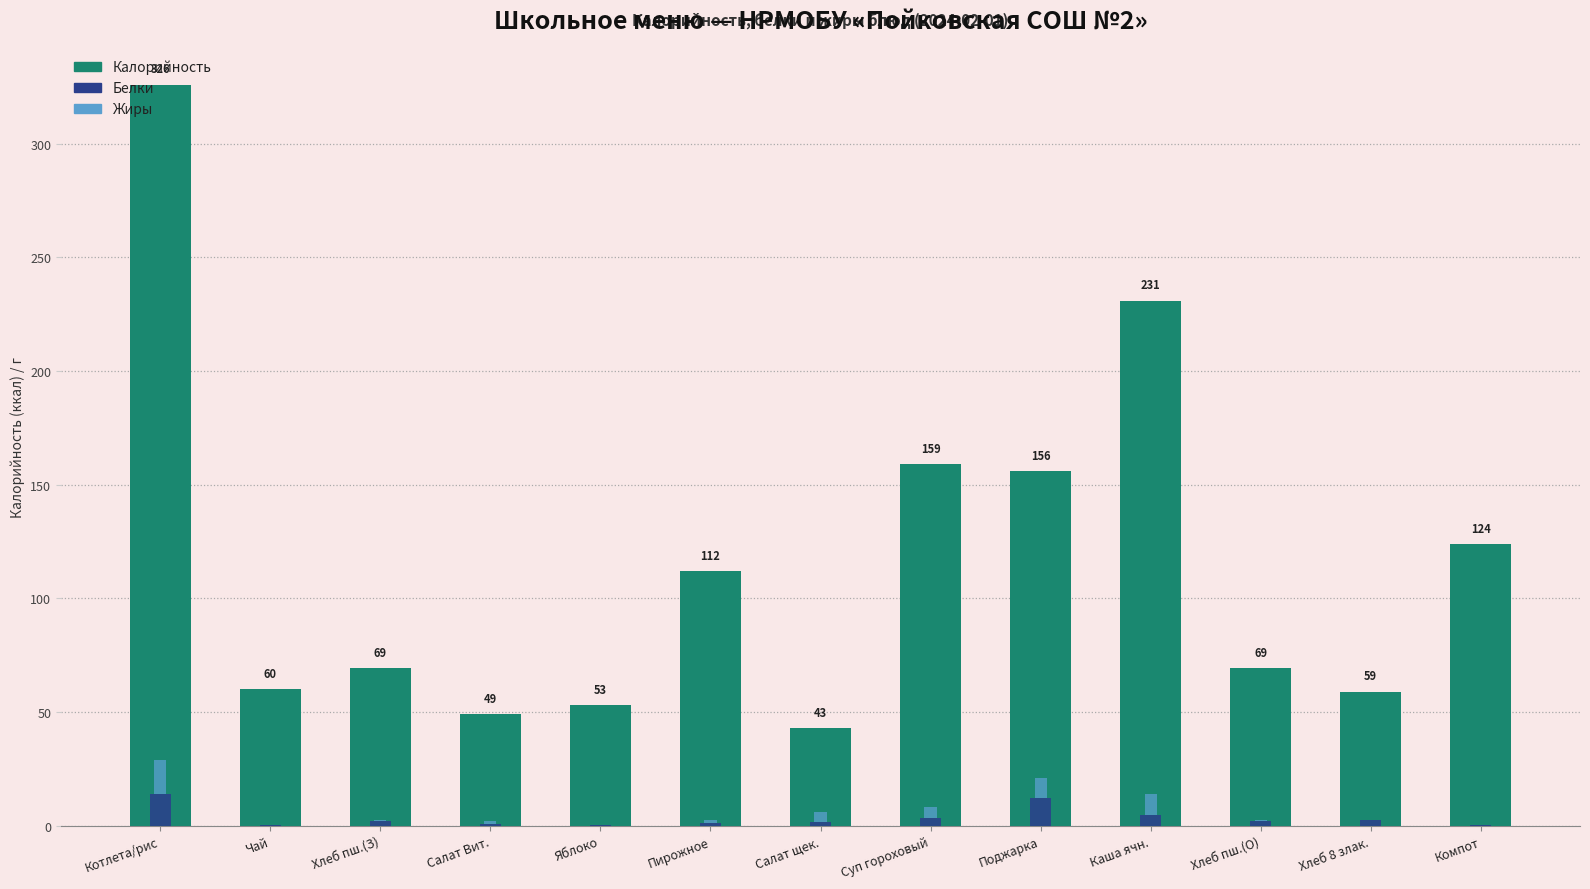

What is the ratio of the value at Поджарка to the value at Салат щек.?

3.6